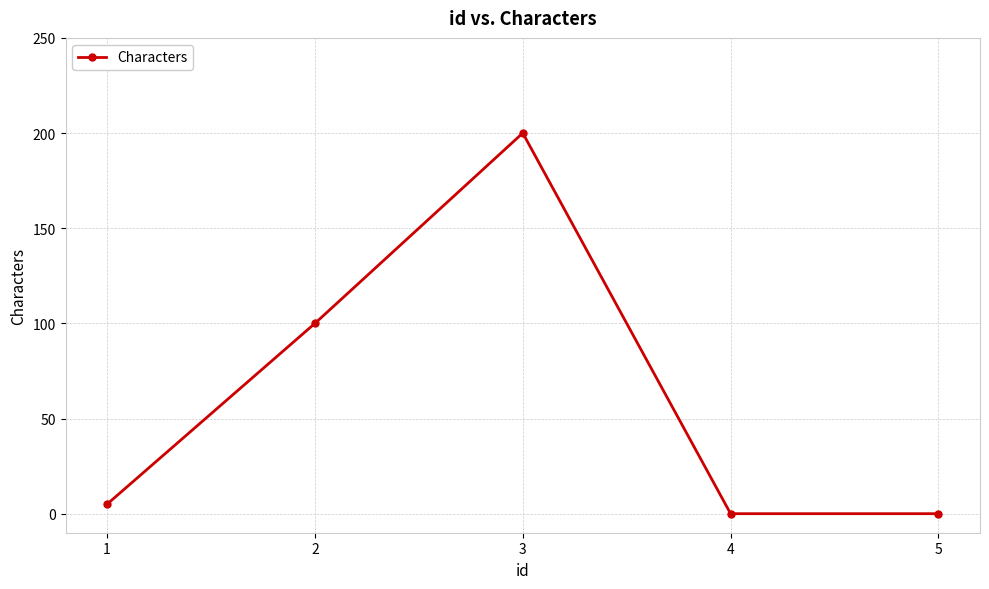

How many points are higher than both their immediate neighbors (excluding endpoints)?

1